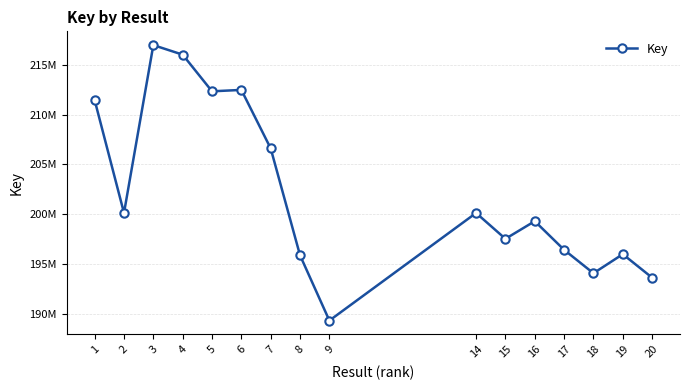

True or false: the data shows 212353188 at 5.

True